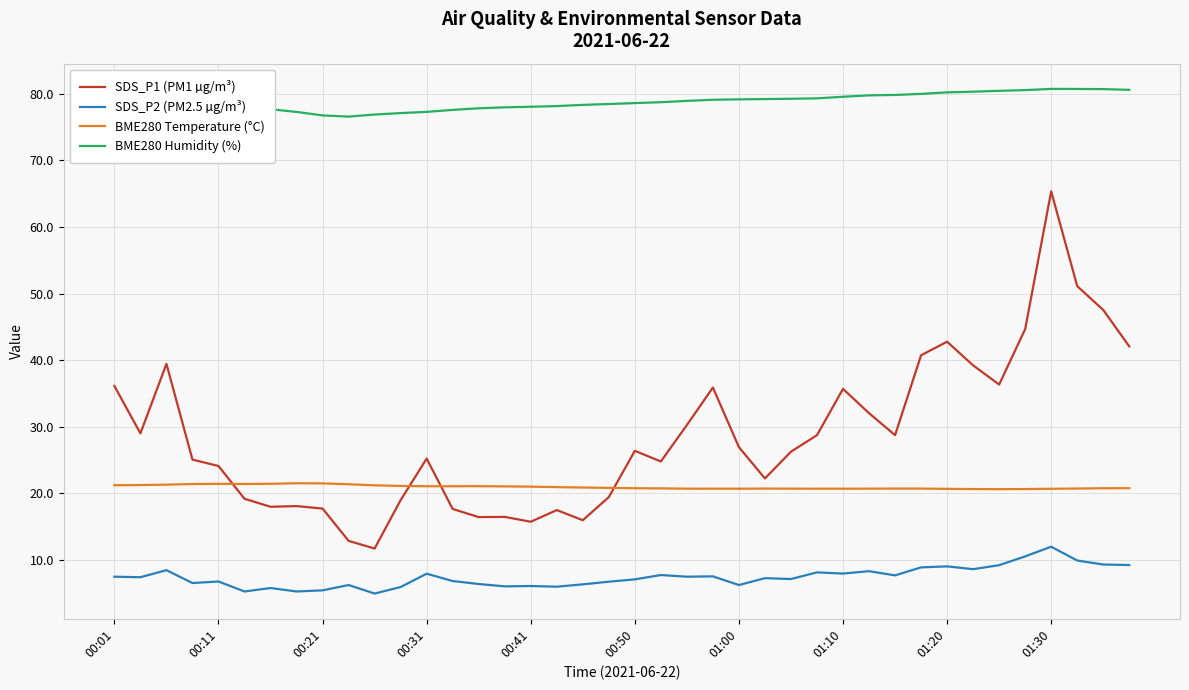

Which series has the largest total across all categories?

BME280 Humidity (%)